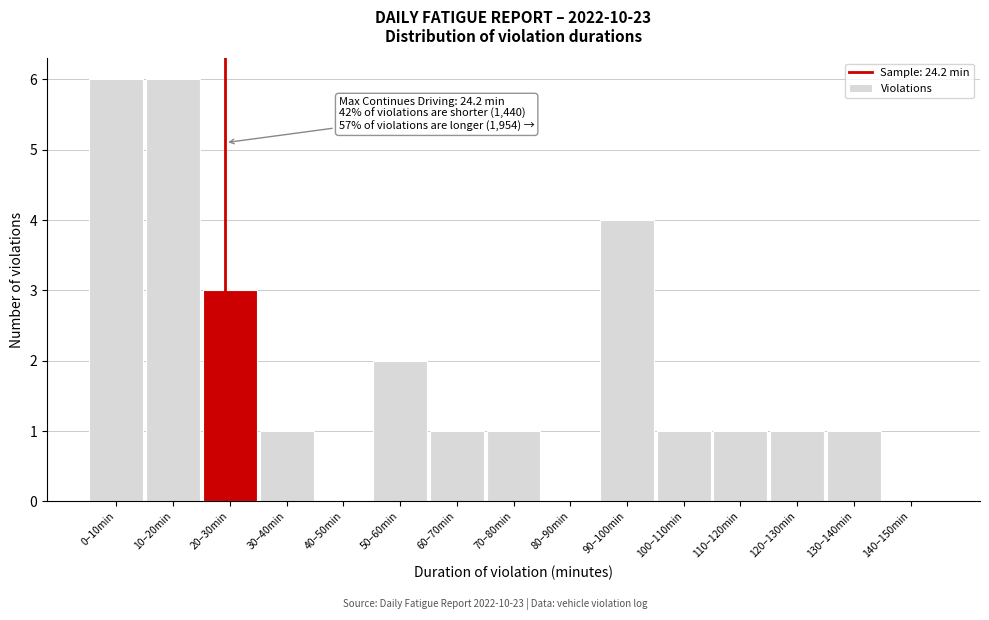

Reading left to right, transcribe all the data shown in this chart.

0–10min=6	10–20min=6	20–30min=3	30–40min=1	40–50min=0	50–60min=2	60–70min=1	70–80min=1	80–90min=0	90–100min=4	100–110min=1	110–120min=1	120–130min=1	130–140min=1	140–150min=0